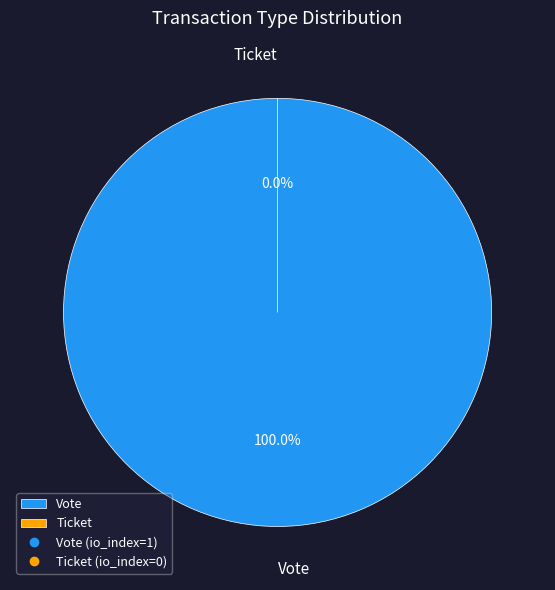

What is the largest slice in the pie chart?

Vote